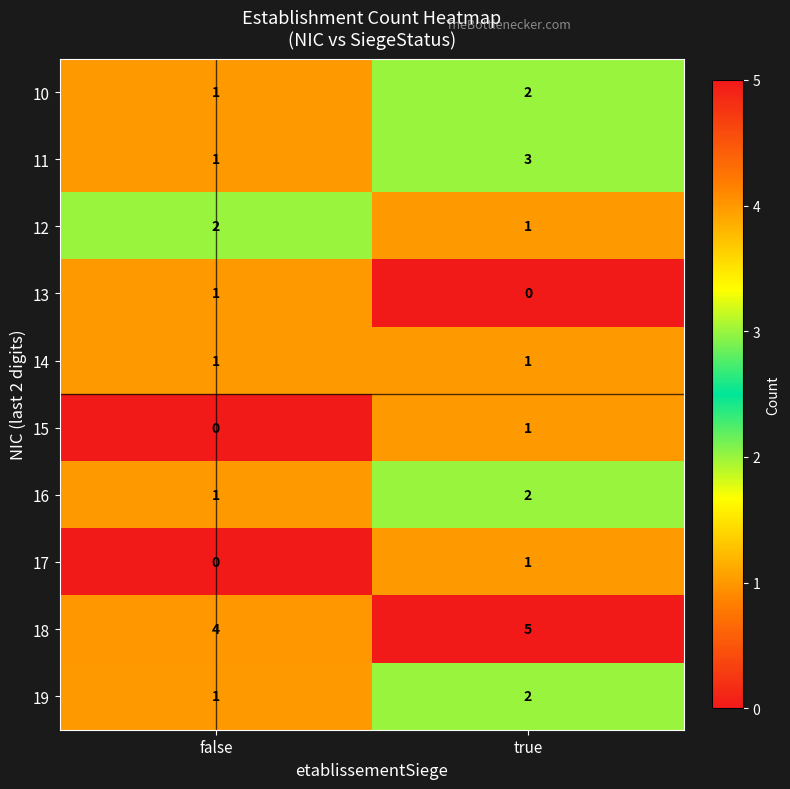

What is the sum of all 19 values?

3